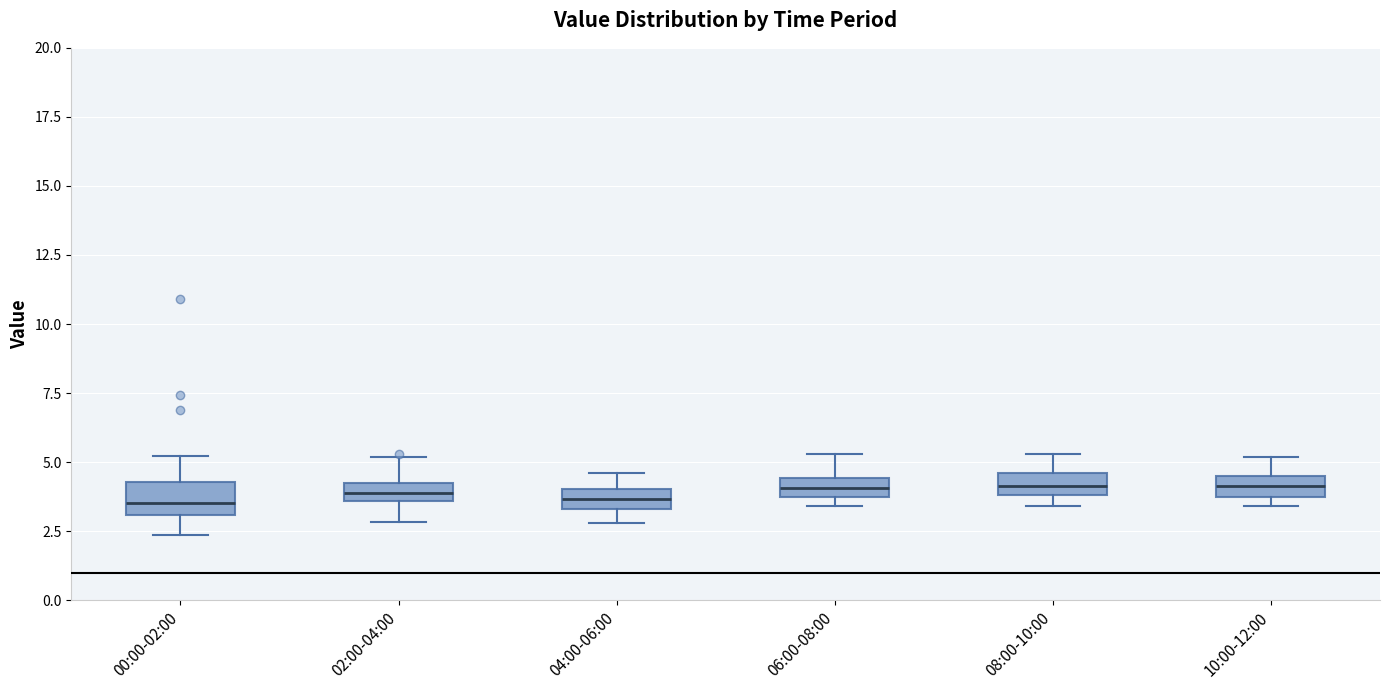

Where is the lower edge of the box for 04:00-06:00 on the y-axis? The values are not printed on the chart, so give them approximately, as read against the axis.

3.5